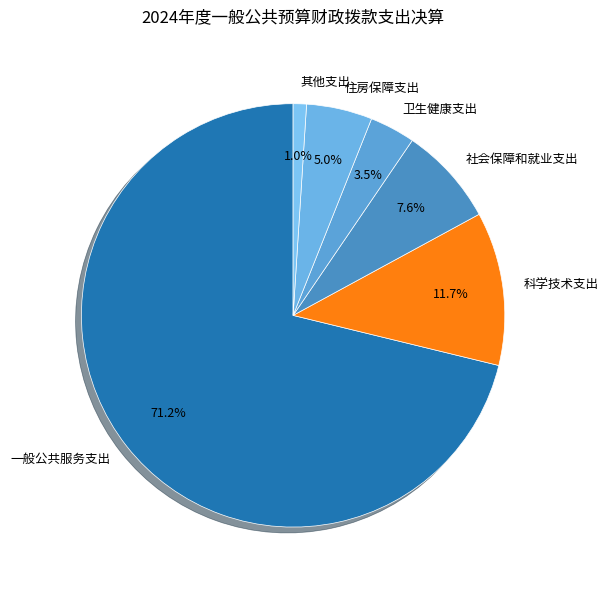

To the nearest percent, what is the difference between the largest and smallest slice percentages?

70%